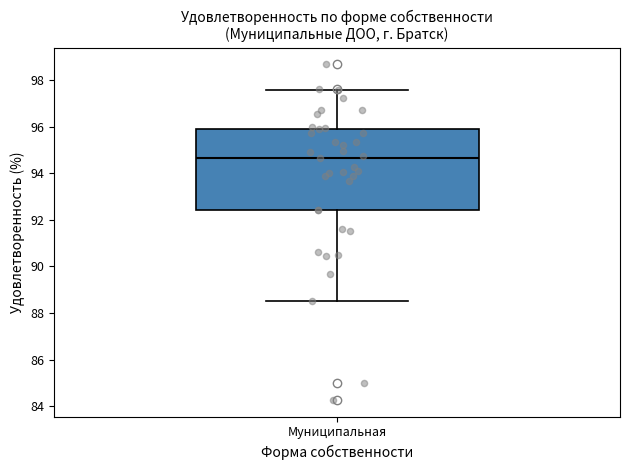

Where is the upper edge of the box for Муниципальная on the y-axis? The values are not printed on the chart, so give them approximately, as read against the axis.

95.8